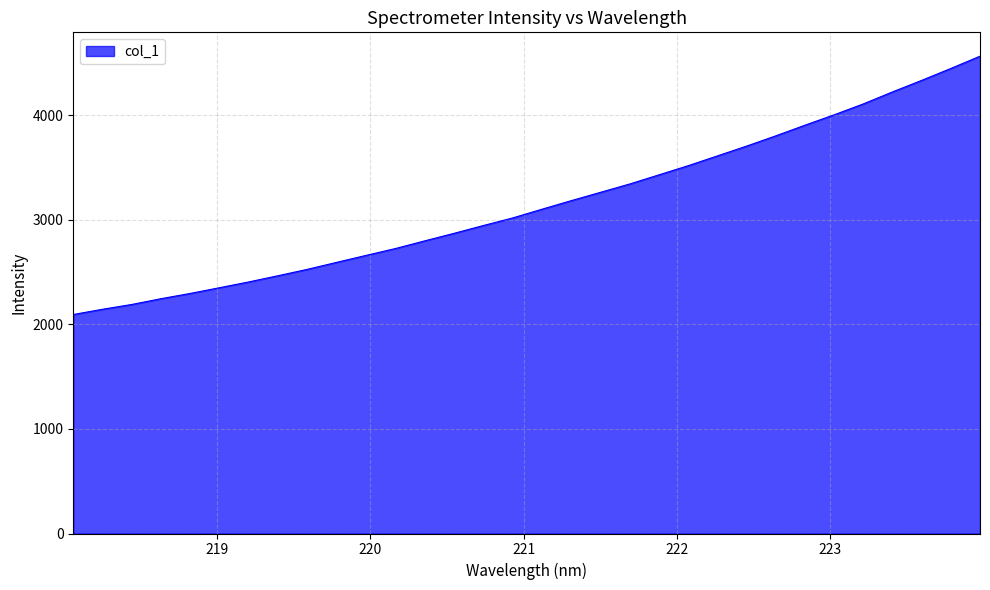

What is the greatest value displayed?

4566.5